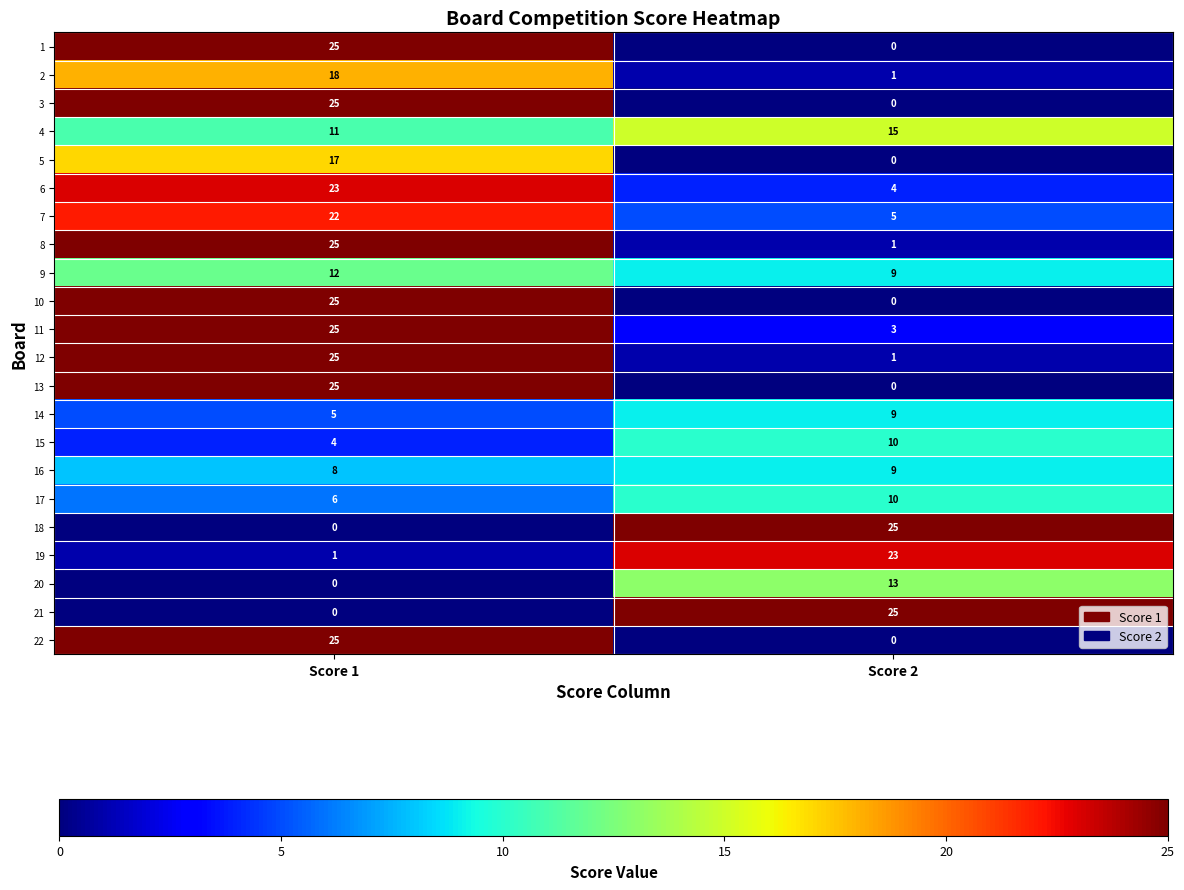

Count the number of data series in this chart.

22